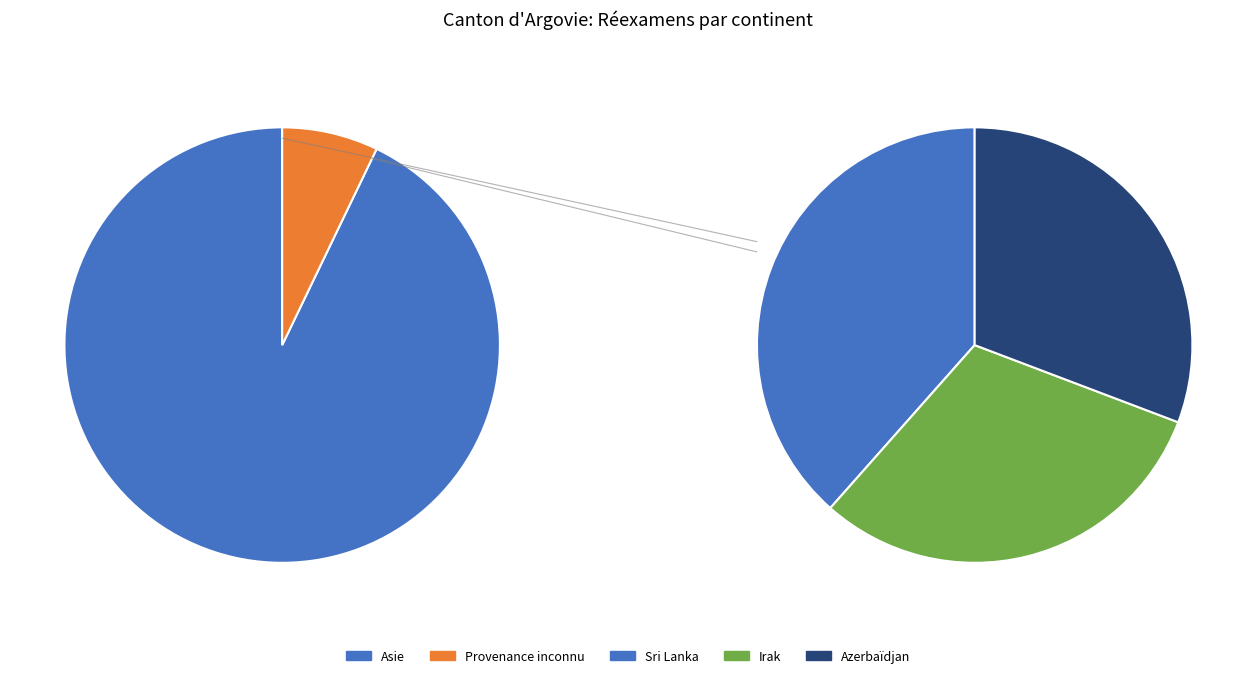

The Asie slice represents 93% of the pie. True or false?

True